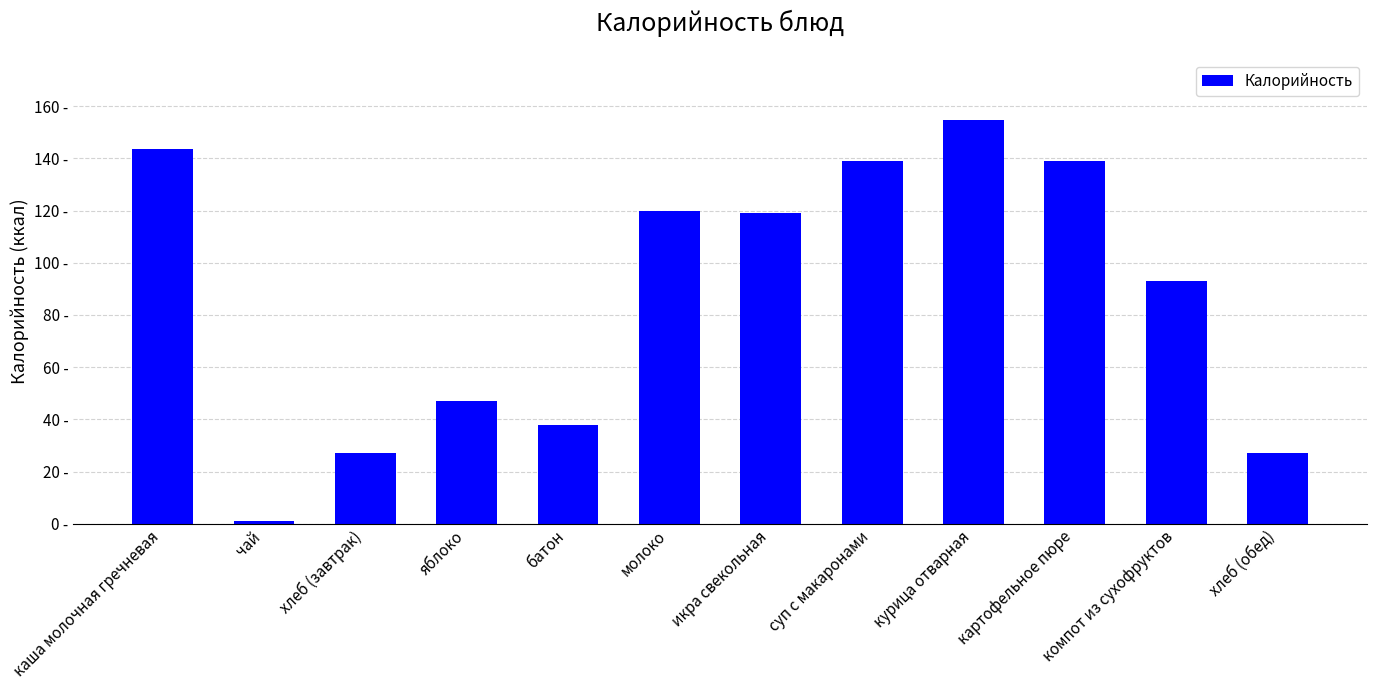

Read the value at молоко.

120.0